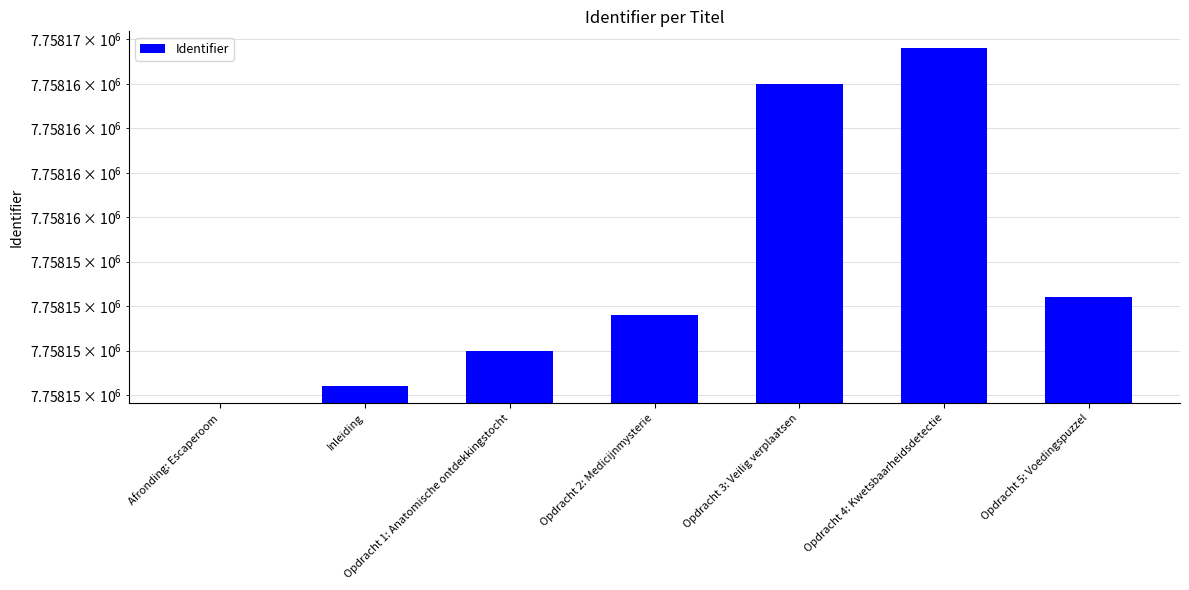

Which category has the highest value across all series?

Opdracht 4: Kwetsbaarheidsdetectie